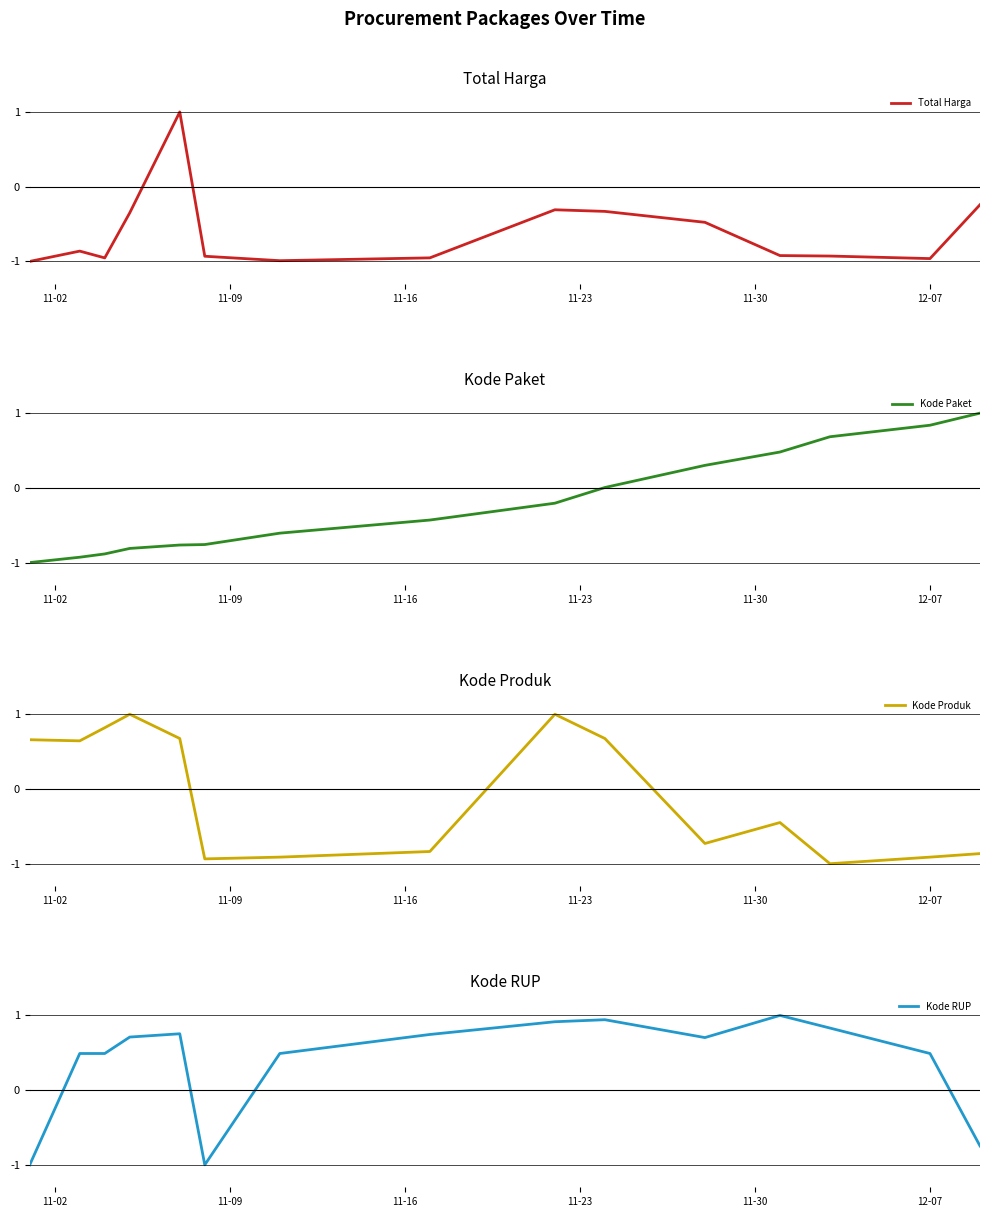

Does the chart have visible grid lines?

No